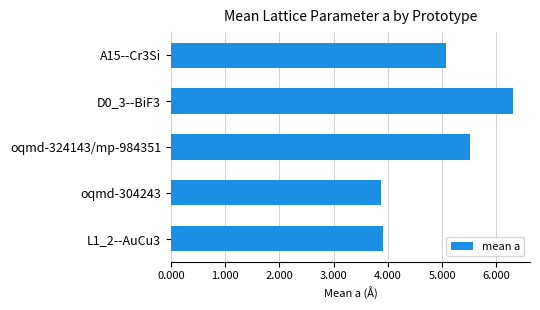

True or false: the data shows 10.4 at D0_3--BiF3.

False